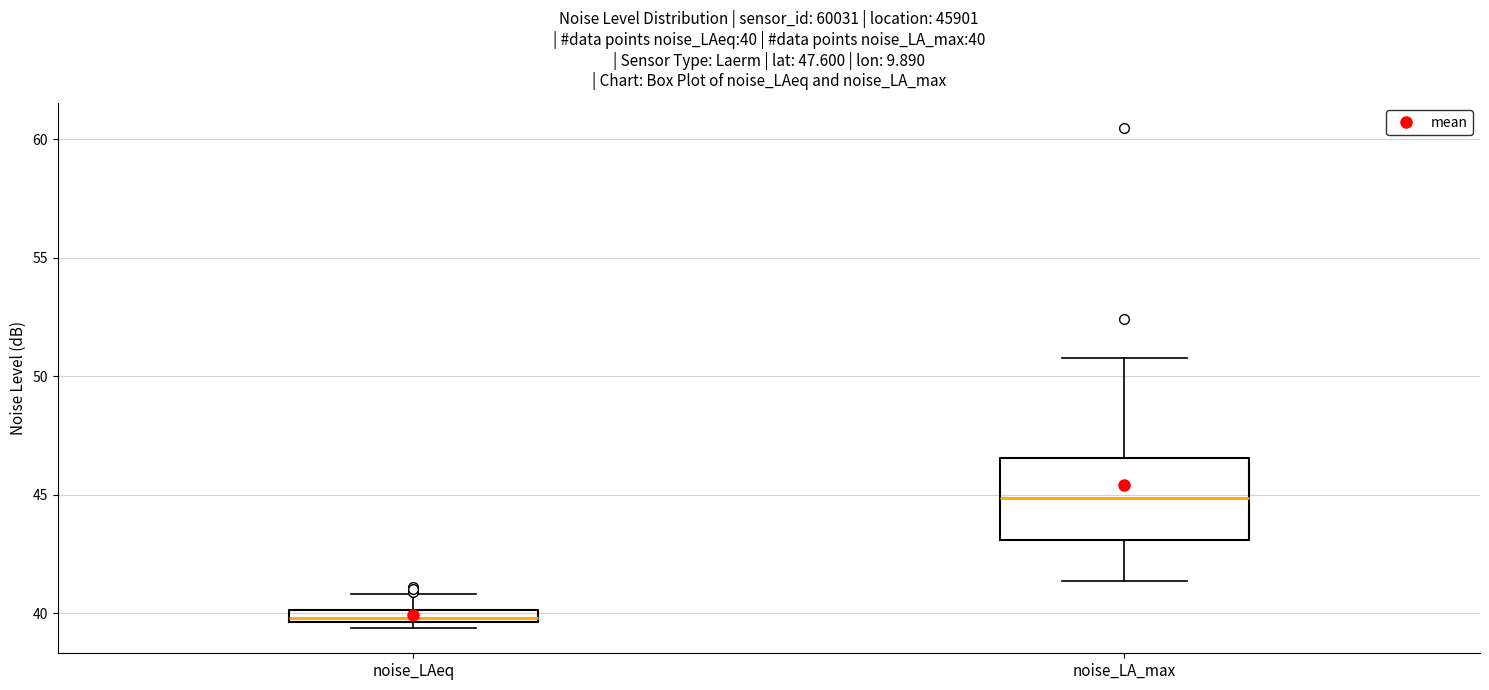

Which box has the highest median line?

noise_LA_max